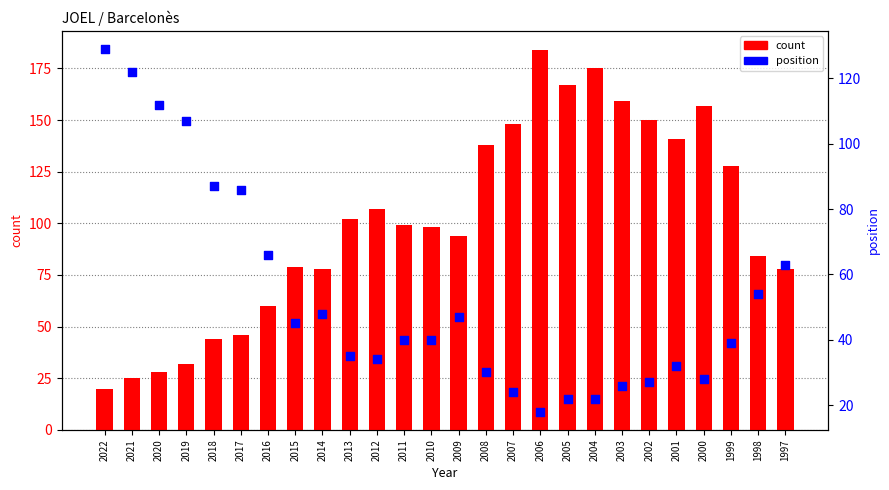

What are all the series names shown in the legend?

count, position